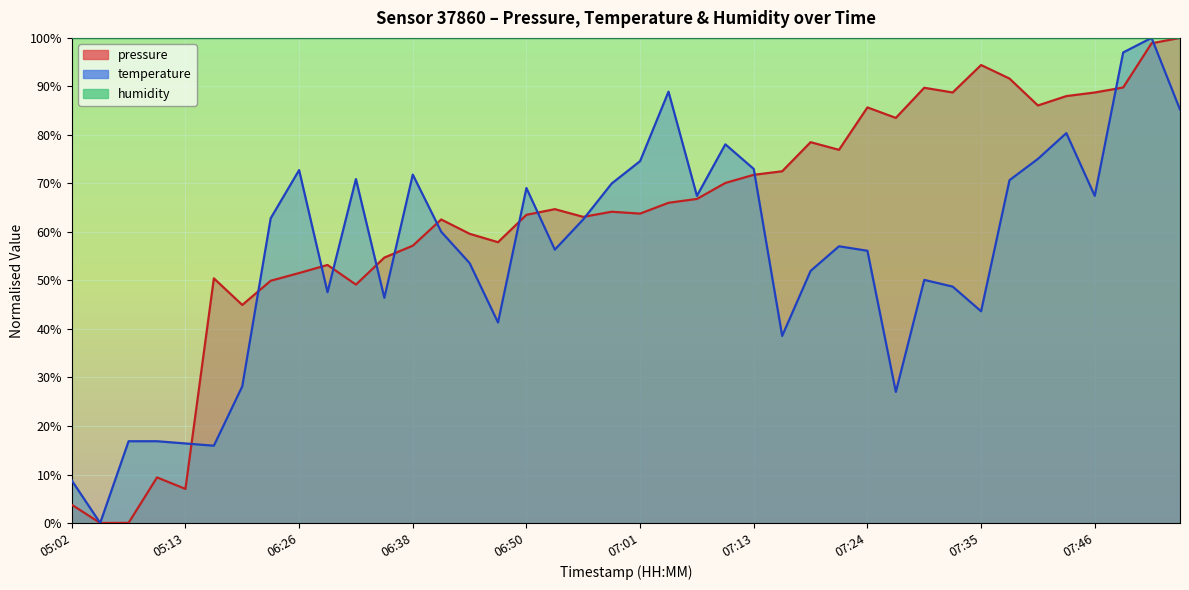

The value of temperature at 05:10 is 4.2. True or false?

False